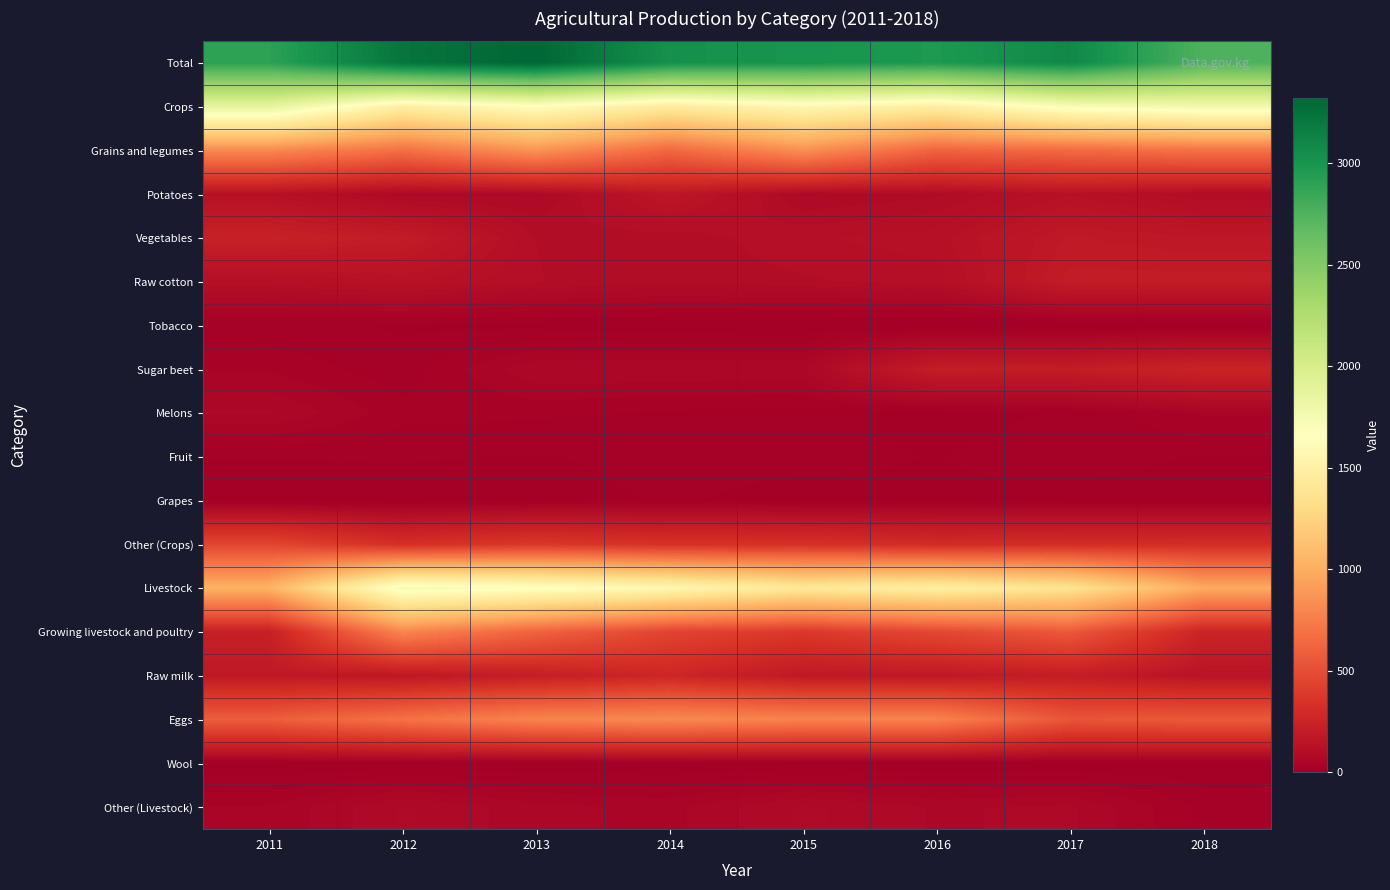

Reading right to left, list all the values displayed in this chart.

Total: 2018=2753.6	2017=3090.7	2016=2966.2	2015=3004.2	2014=3029.1	2013=3320.6	2012=3224.8	2011=2900.7
Crops: 2018=1770.5	2017=1717.5	2016=1477.6	2015=1581.4	2014=1450.4	2013=1643.6	2012=1485.6	2011=1868.1
Grains and legumes: 2018=691.4	2017=650.0	2016=617.8	2015=845.2	2014=638.0	2013=865.8	2012=681.4	2011=812.1
Potatoes: 2018=91.7	2017=127.5	2016=88.1	2015=76.0	2014=162.0	2013=75.3	2012=71.4	2011=123.5
Vegetables: 2018=170.7	2017=183.2	2016=124.6	2015=114.7	2014=94.1	2013=103.6	2012=200.8	2011=229.5
Raw cotton: 2018=201.8	2017=200.0	2016=108.8	2015=101.7	2014=94.0	2013=104.5	2012=131.9	2011=113.0
Tobacco: 2018=0.1	2017=0.4	2016=0.0	2015=0.2	2014=3.0	2013=6.6	2012=11.5	2011=16.1
Sugar beet: 2018=245.9	2017=202.4	2016=206.8	2015=63.3	2014=63.3	2013=63.2	2012=17.4	2011=36.6
Melons: 2018=41.0	2017=14.8	2016=5.8	2015=19.1	2014=24.5	2013=28.3	2012=30.6	2011=66.5
Fruit: 2018=10.8	2017=24.3	2016=12.3	2015=18.7	2014=17.7	2013=11.8	2012=14.6	2011=13.6
Grapes: 2018=2.3	2017=4.2	2016=9.5	2015=6.3	2014=15.1	2013=5.9	2012=2.3	2011=0.2
Other (Crops): 2018=314.8	2017=310.7	2016=303.9	2015=336.2	2014=338.7	2013=378.6	2012=323.7	2011=457.0
Livestock: 2018=983.1	2017=1373.2	2016=1488.6	2015=1422.8	2014=1578.7	2013=1677.0	2012=1739.2	2011=1032.6
Growing livestock and poultry: 2018=254.5	2017=559.6	2016=467.1	2015=381.5	2014=444.0	2013=614.1	2012=797.0	2011=223.8
Raw milk: 2018=142.7	2017=204.4	2016=176.1	2015=177.9	2014=270.0	2013=214.9	2012=166.3	2011=180.3
Eggs: 2018=562.8	2017=541.3	2016=781.5	2015=782.0	2014=815.3	2013=789.6	2012=694.3	2011=587.7
Wool: 2018=1.1	2017=0.6	2016=0.4	2015=0.5	2014=1.9	2013=1.6	2012=1.8	2011=1.1
Other (Livestock): 2018=22.0	2017=67.3	2016=63.5	2015=80.9	2014=47.5	2013=56.8	2012=79.8	2011=39.7